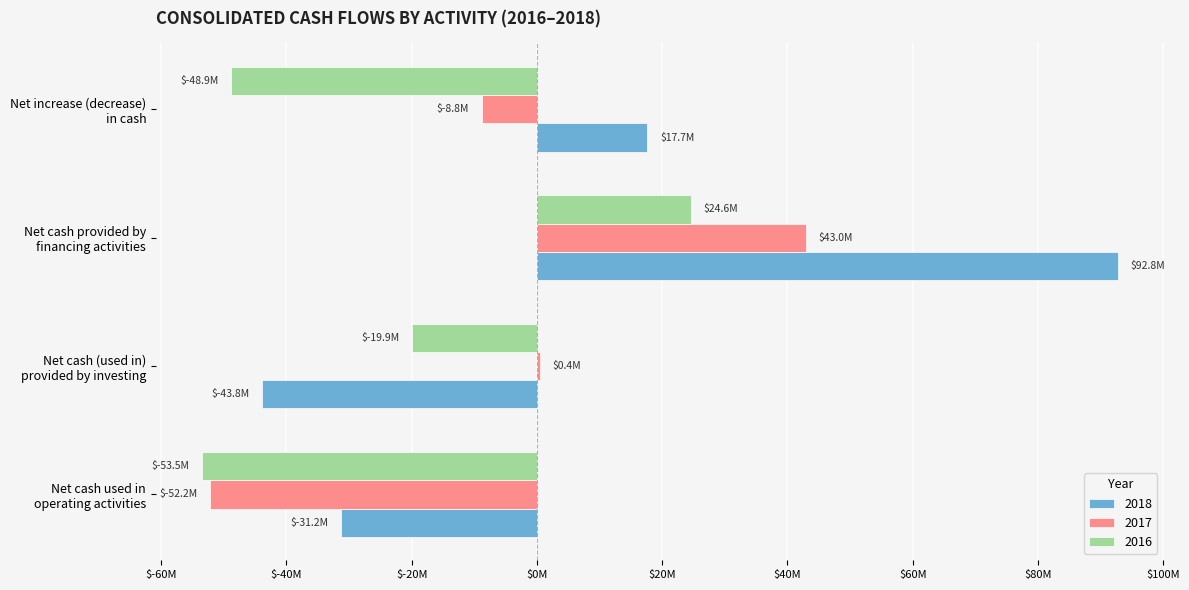

Which category has the highest value in the 2017 series?

Net cash provided by
financing activities